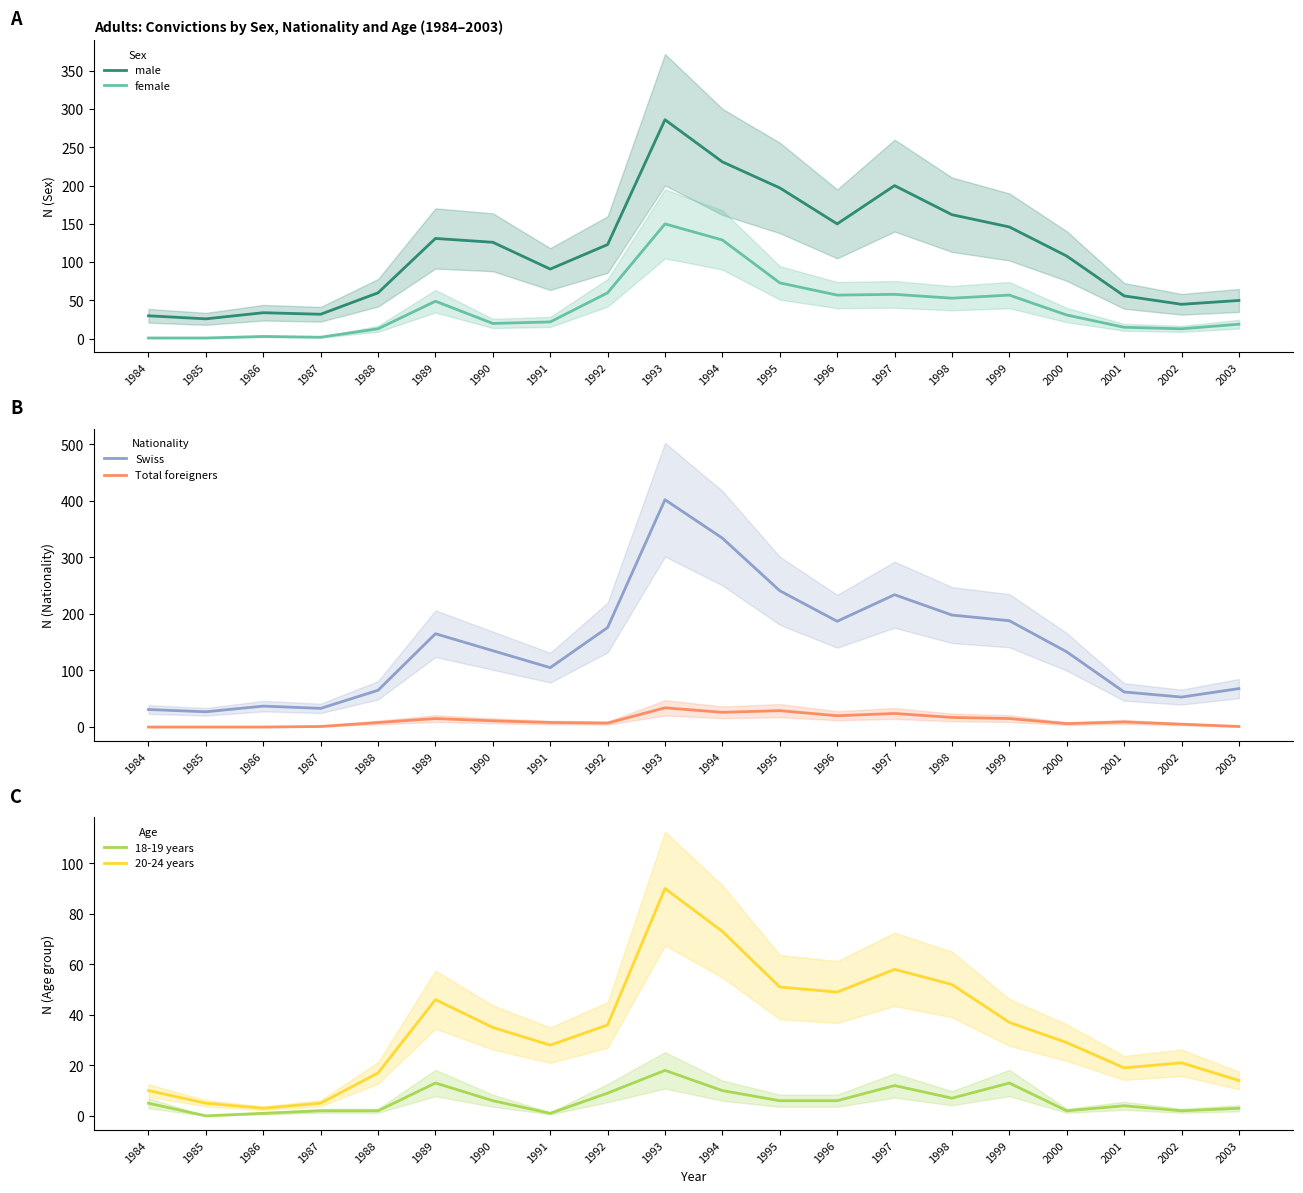

Count the number of categories in the chart.

20